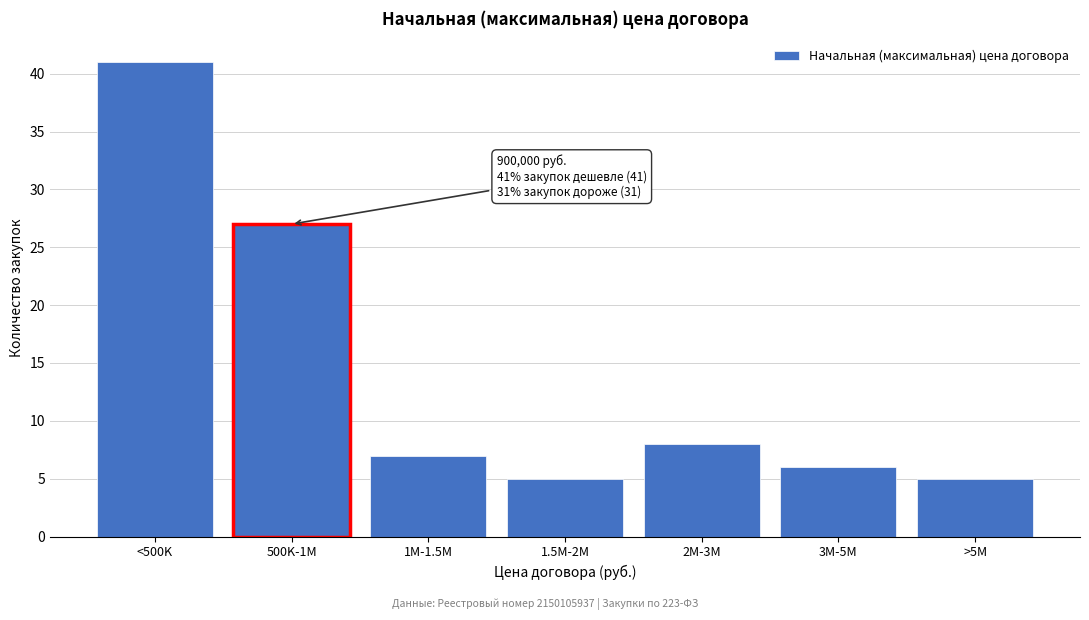

Reading left to right, extract all data points from this chart.

41	27	7	5	8	6	5